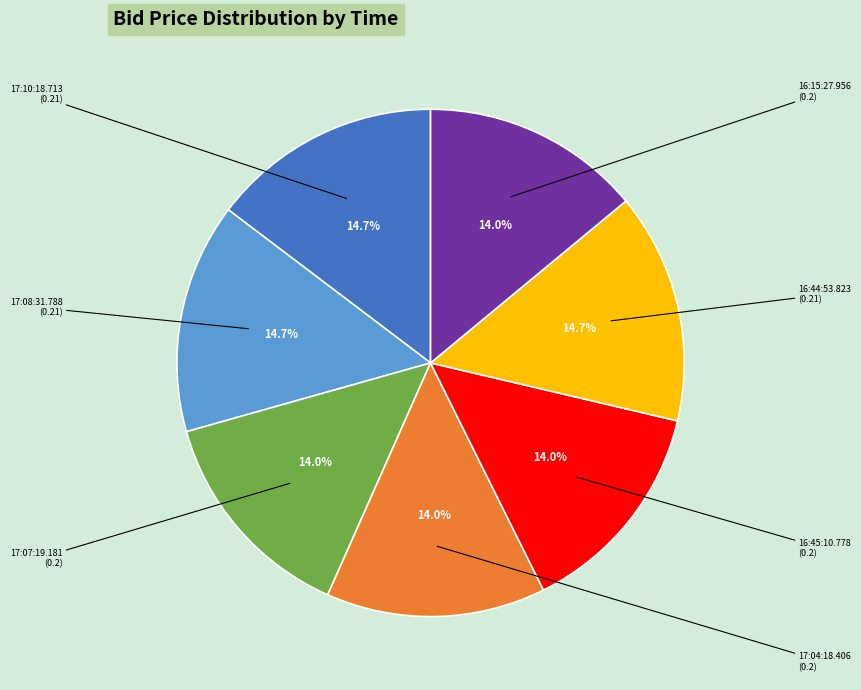

What portion of the pie excludes 16:15:27.956?

86.0%